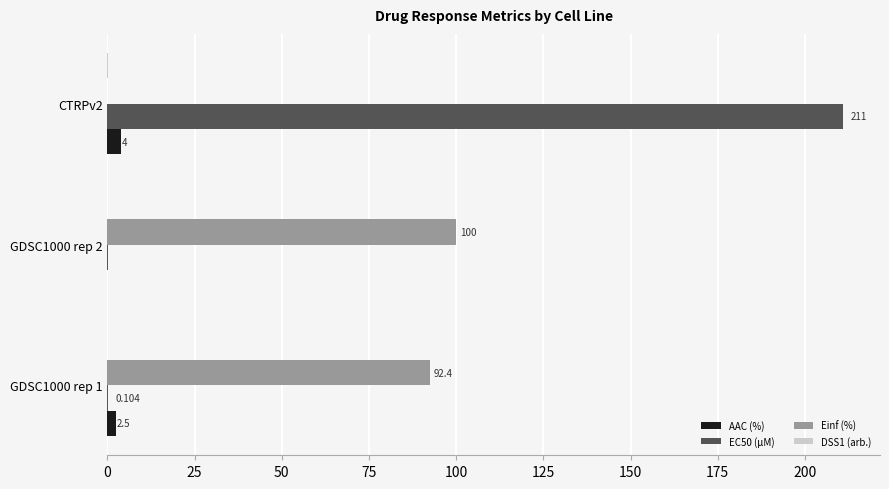

Which series has the largest total across all categories?

EC50 (µM)